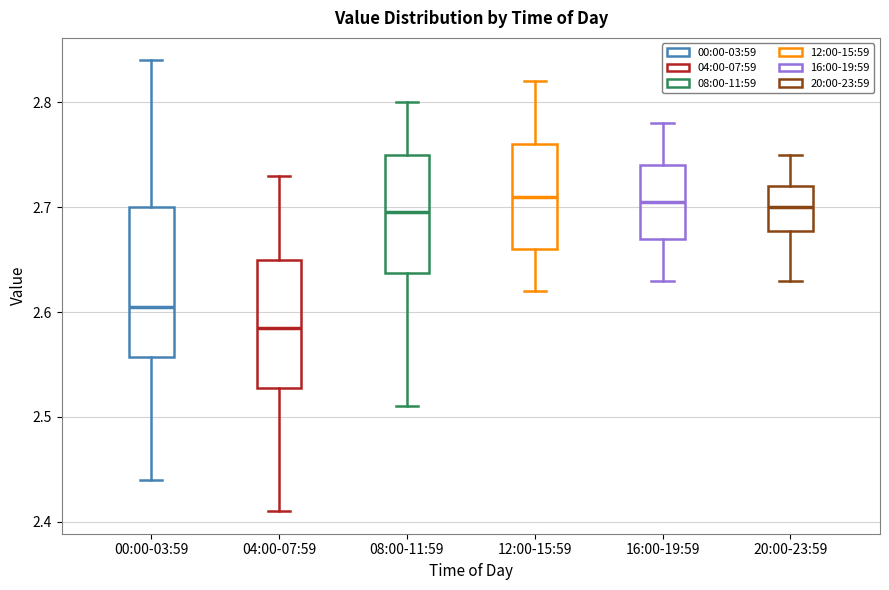

Reading left to right, read every box against the y-axis: the position of its median line, the range the box covers, and the ends of its whiskers. The values are not printed on the chart, so give them approximately, as read against the axis.

00:00-03:59: median 2.61, box 2.56 to 2.70, whiskers 2.44 to 2.84
04:00-07:59: median 2.59, box 2.53 to 2.65, whiskers 2.41 to 2.73
08:00-11:59: median 2.70, box 2.64 to 2.75, whiskers 2.51 to 2.80
12:00-15:59: median 2.71, box 2.66 to 2.76, whiskers 2.62 to 2.82
16:00-19:59: median 2.71, box 2.67 to 2.74, whiskers 2.63 to 2.78
20:00-23:59: median 2.70, box 2.68 to 2.72, whiskers 2.63 to 2.75